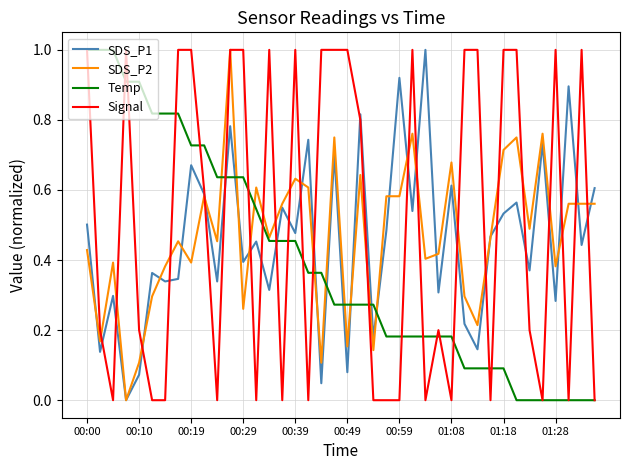

Which series has the largest total across all categories?

Signal